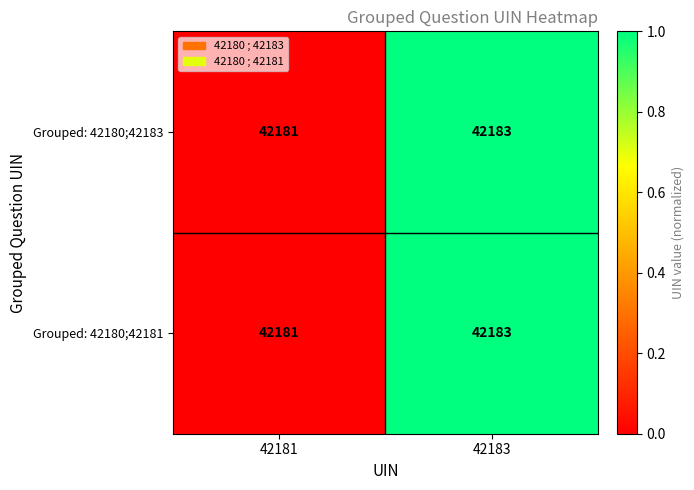

Reading left to right, transcribe all the data shown in this chart.

Grouped: 42180;42183: 42181=42181	42183=42183
Grouped: 42180;42181: 42181=42181	42183=42183